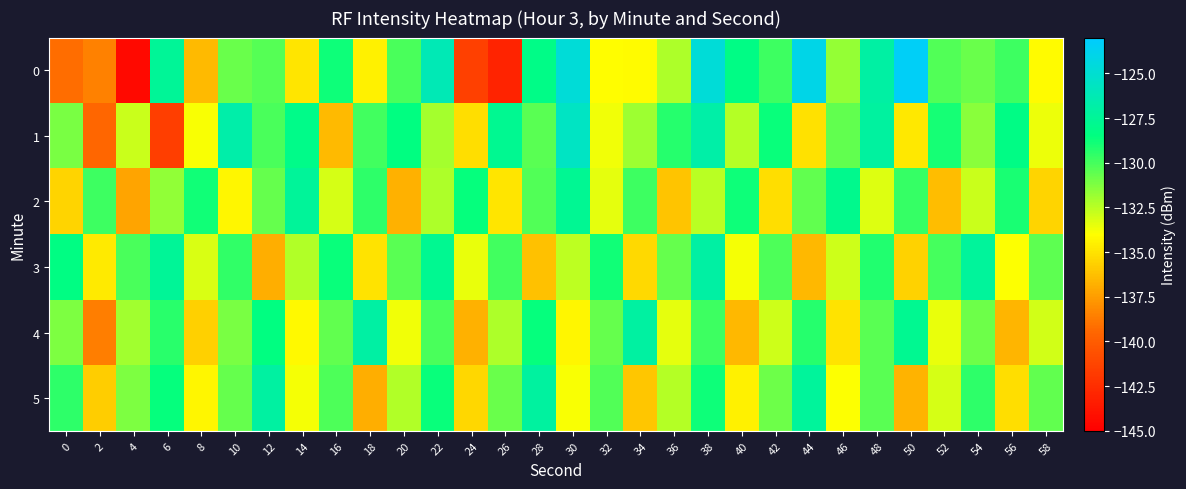

At 26, list the series in order from largest to smallest.

1, 3, 5, 4, 2, 0